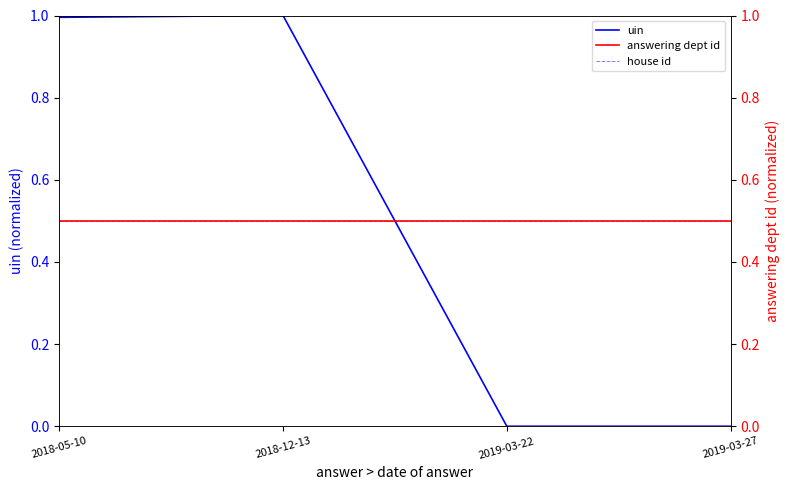

True or false: uin and answering dept id cross at least once.

True